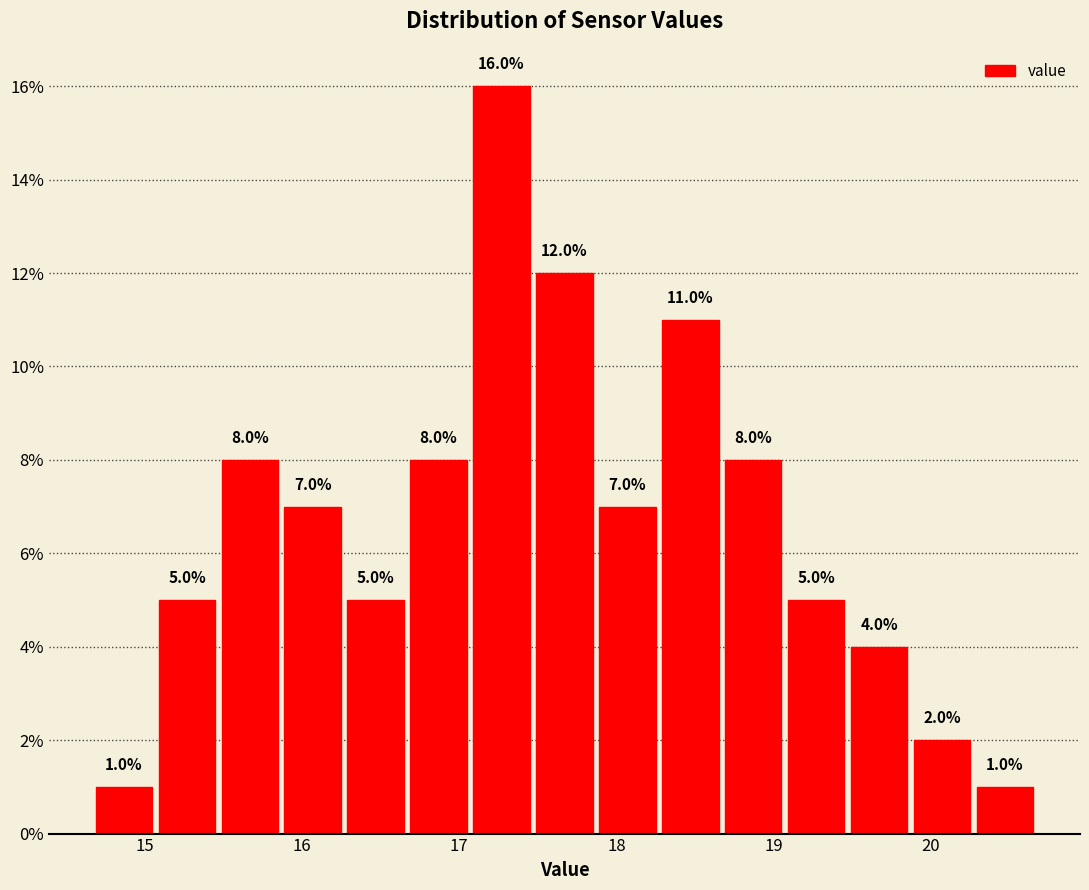

Reading left to right, list every bar in this chart as the range it spans on the x-axis followed by its height. The bar edges are not printed on the chart, so give them approximately, as read against the axis.

14.67 to 15.07: 1.0
15.07 to 15.47: 5.0
15.47 to 15.87: 8.0
15.87 to 16.27: 7.0
16.27 to 16.67: 5.0
16.67 to 17.07: 8.0
17.07 to 17.47: 16.0
17.47 to 17.87: 12.0
17.87 to 18.27: 7.0
18.27 to 18.67: 11.0
18.67 to 19.07: 8.0
19.07 to 19.47: 5.0
19.47 to 19.87: 4.0
19.87 to 20.27: 2.0
20.27 to 20.67: 1.0